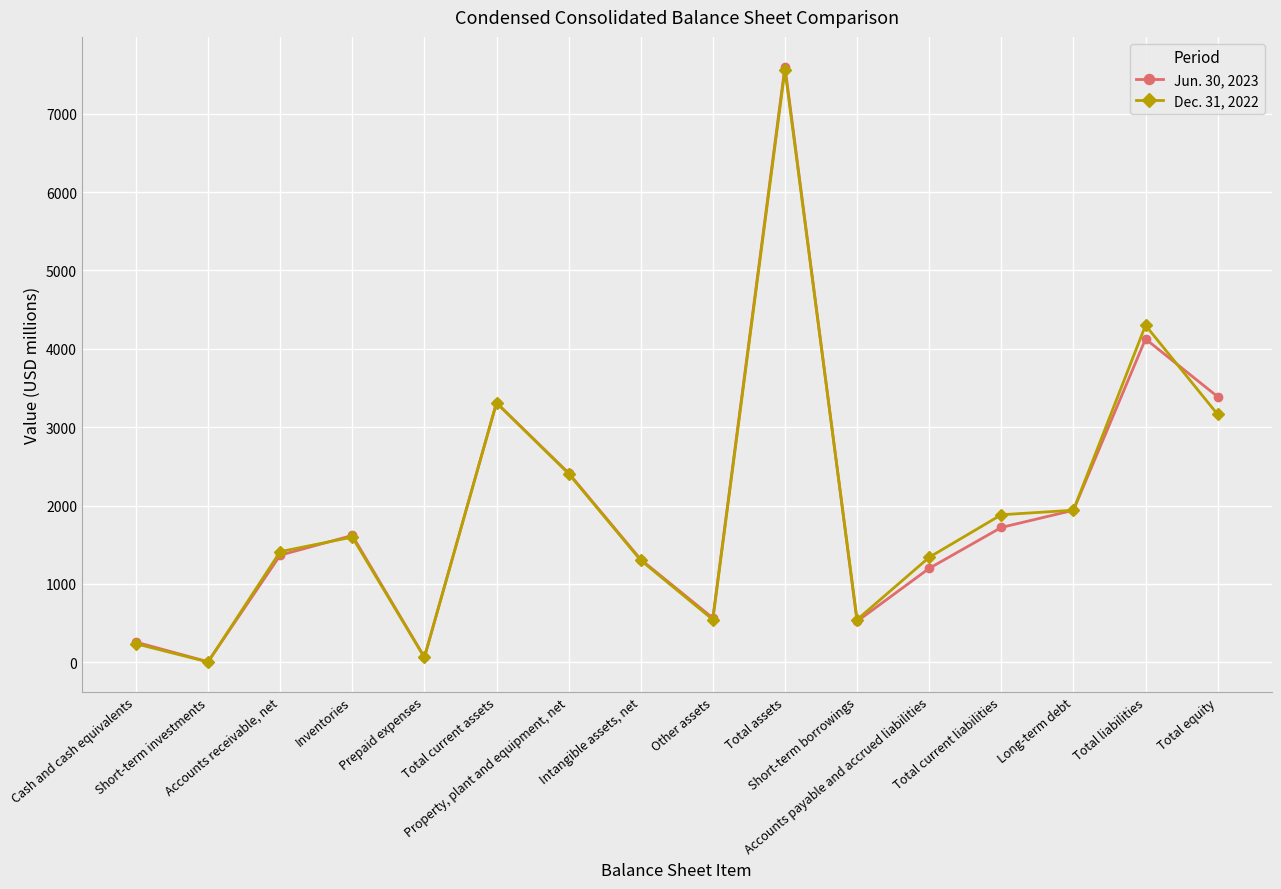

What is the label of the 10th point from the right?

Property, plant and equipment, net